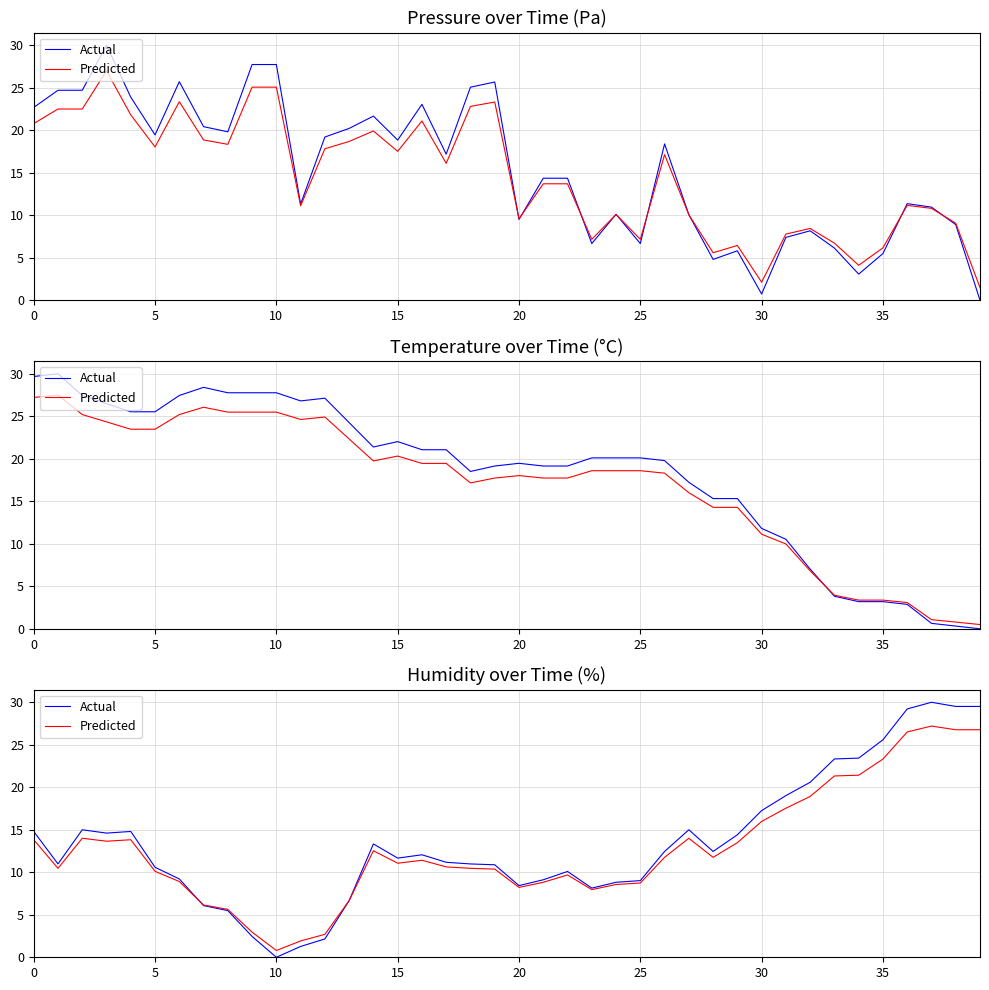

True or false: Actual and Predicted intersect in this chart.

True